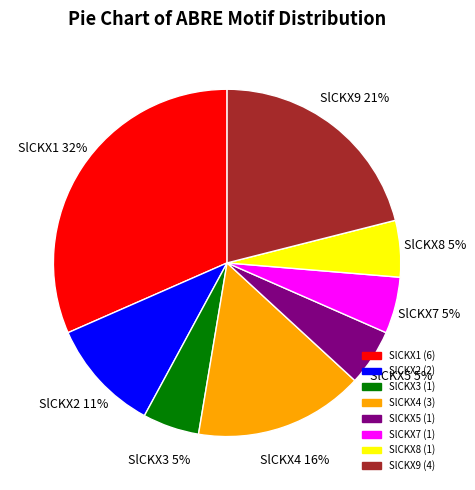

Does any single category account for the majority?

No